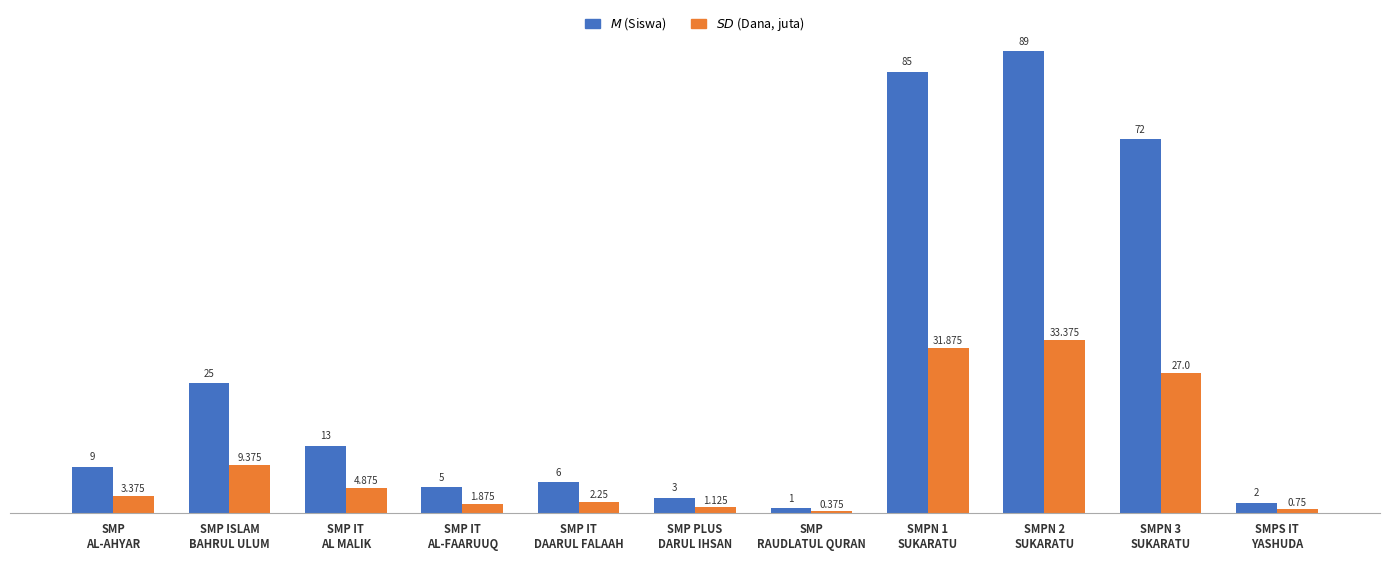

How many data points does each series have?

11